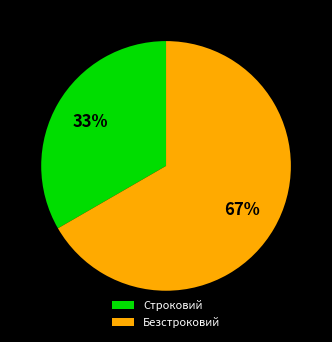

To the nearest percent, what is the average slice percentage?

50%